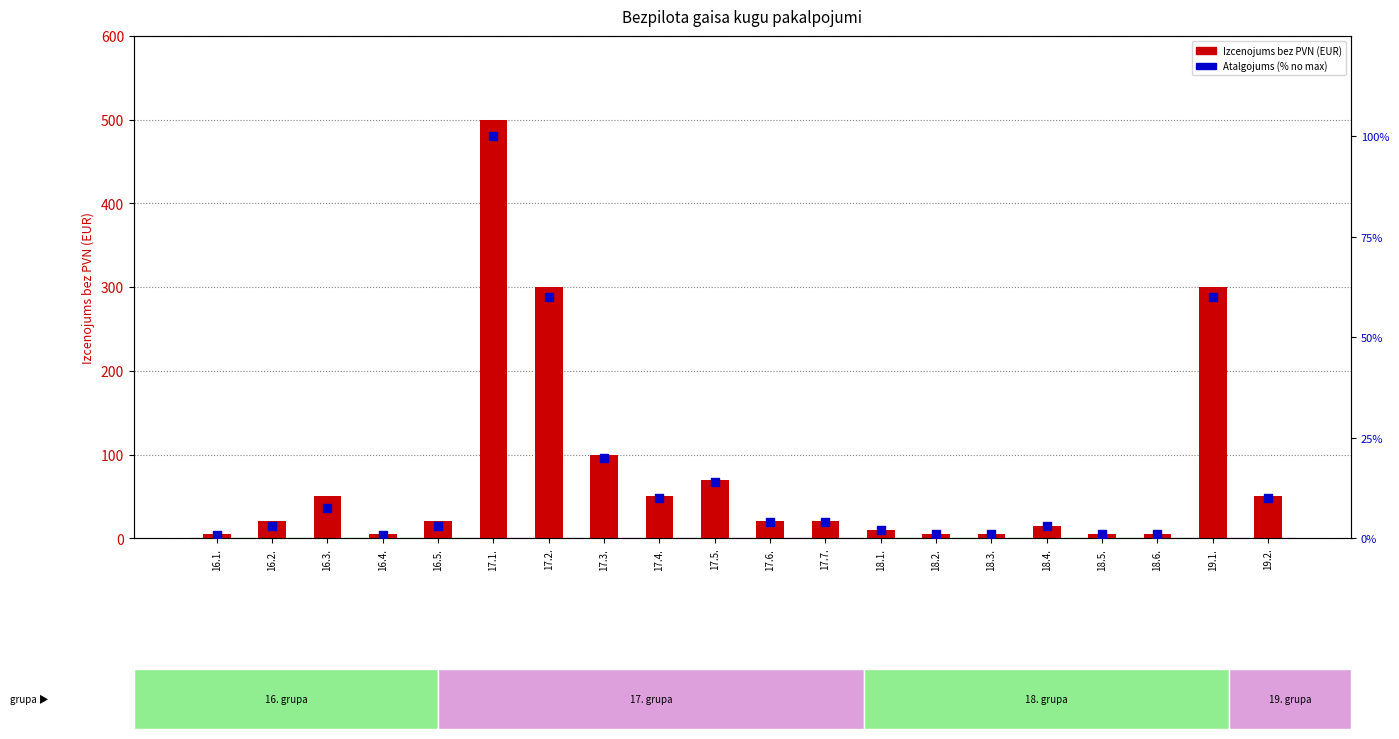

Which series contains the lowest Y value?

Atalgojums (% no max)